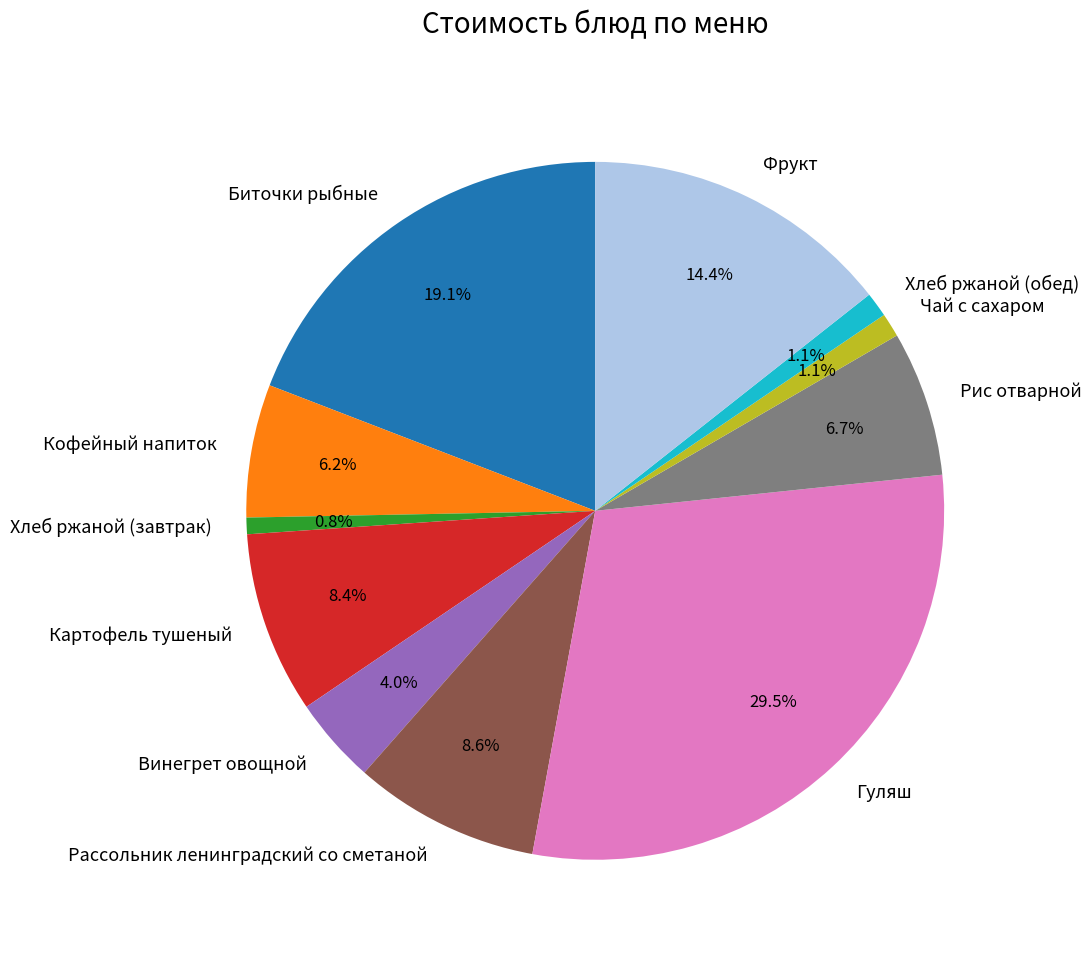

Does Рис отварной represent more than half of the total?

No